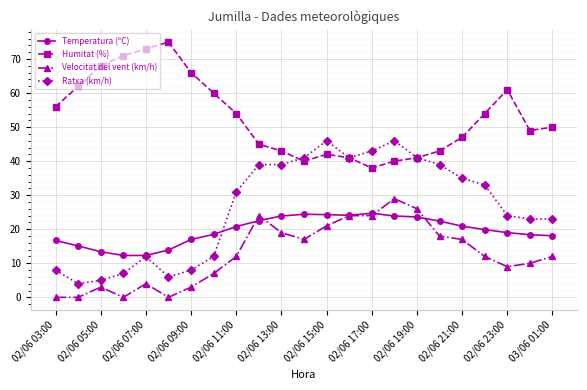

What is the value of the Temperatura (ºC) point at the 14th from the left?

24.1